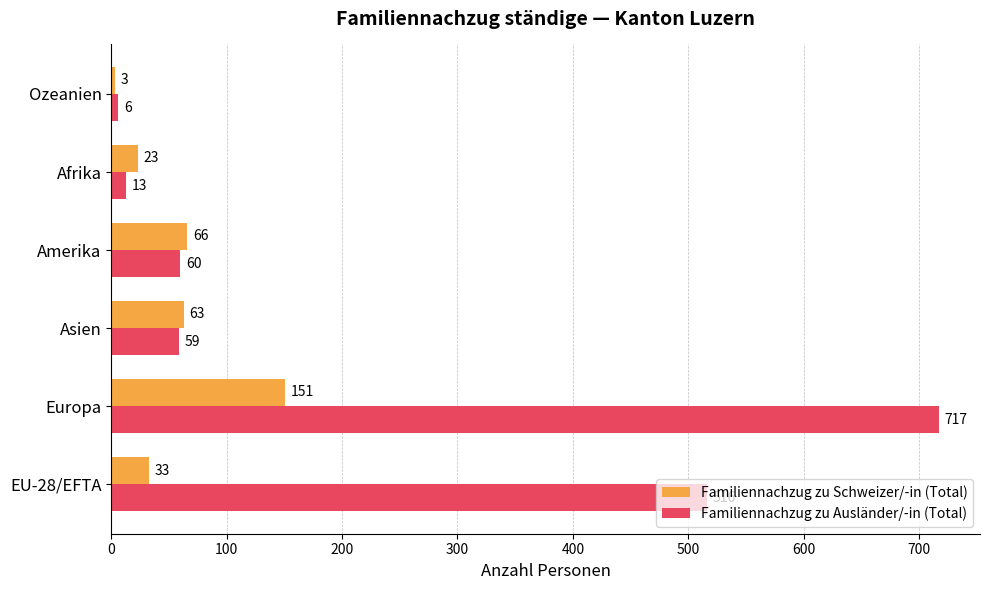

What are all the series names shown in the legend?

Familiennachzug zu Schweizer/-in (Total), Familiennachzug zu Ausländer/-in (Total)